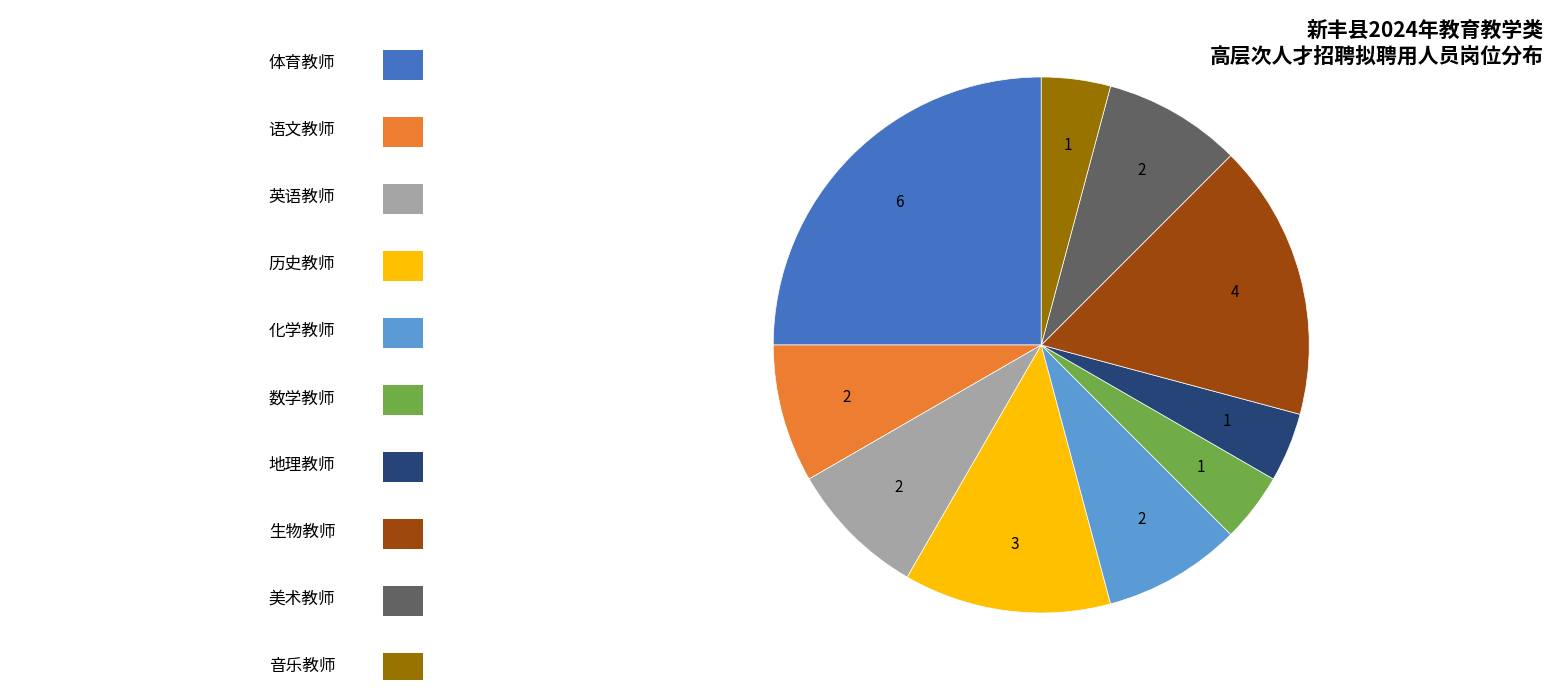

Is there a majority slice in this chart?

No